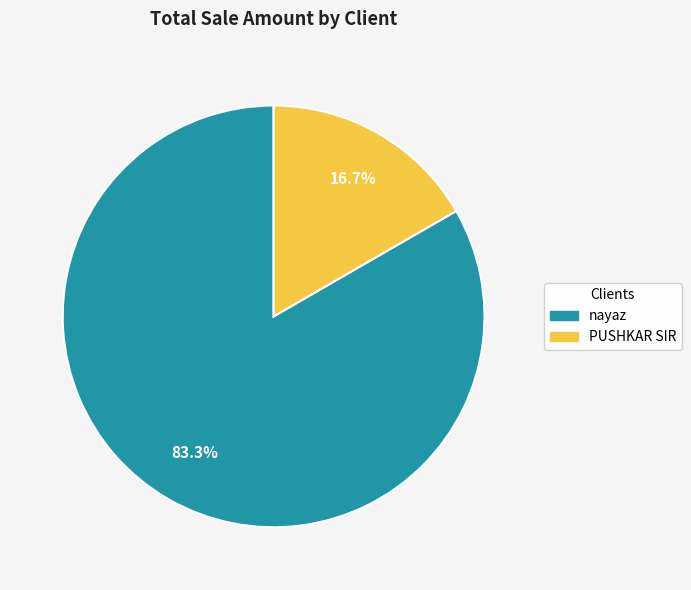

What is the smallest slice in the pie chart?

PUSHKAR SIR